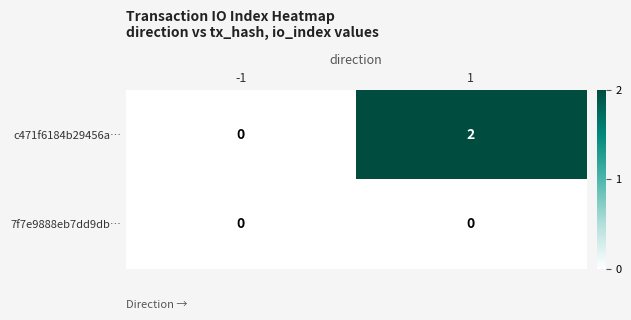

How many distinct data groups are displayed?

2